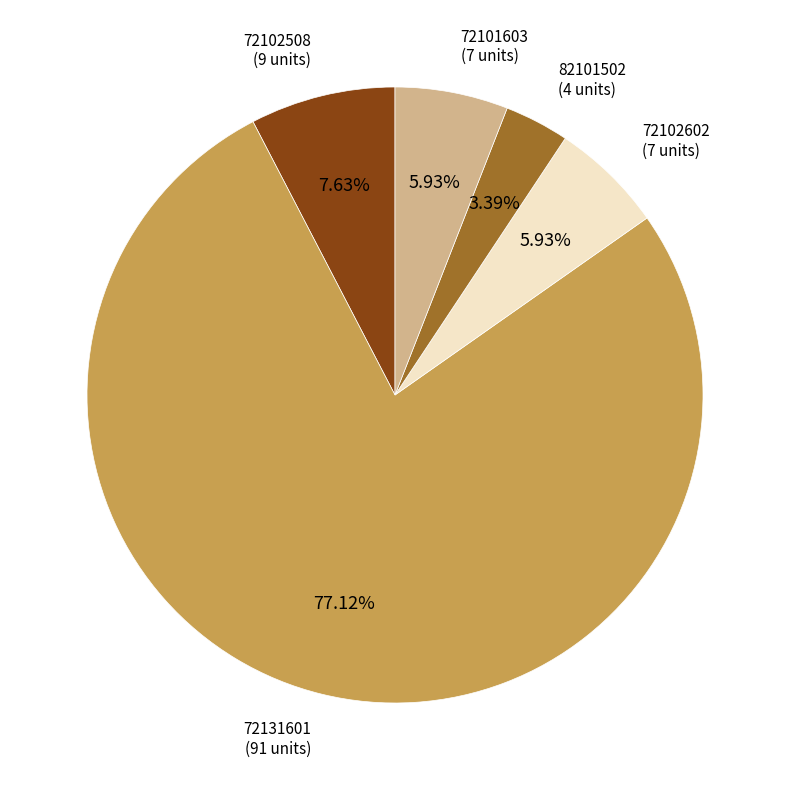

What is the total percentage of 72102508 and 82101502?

11.0%